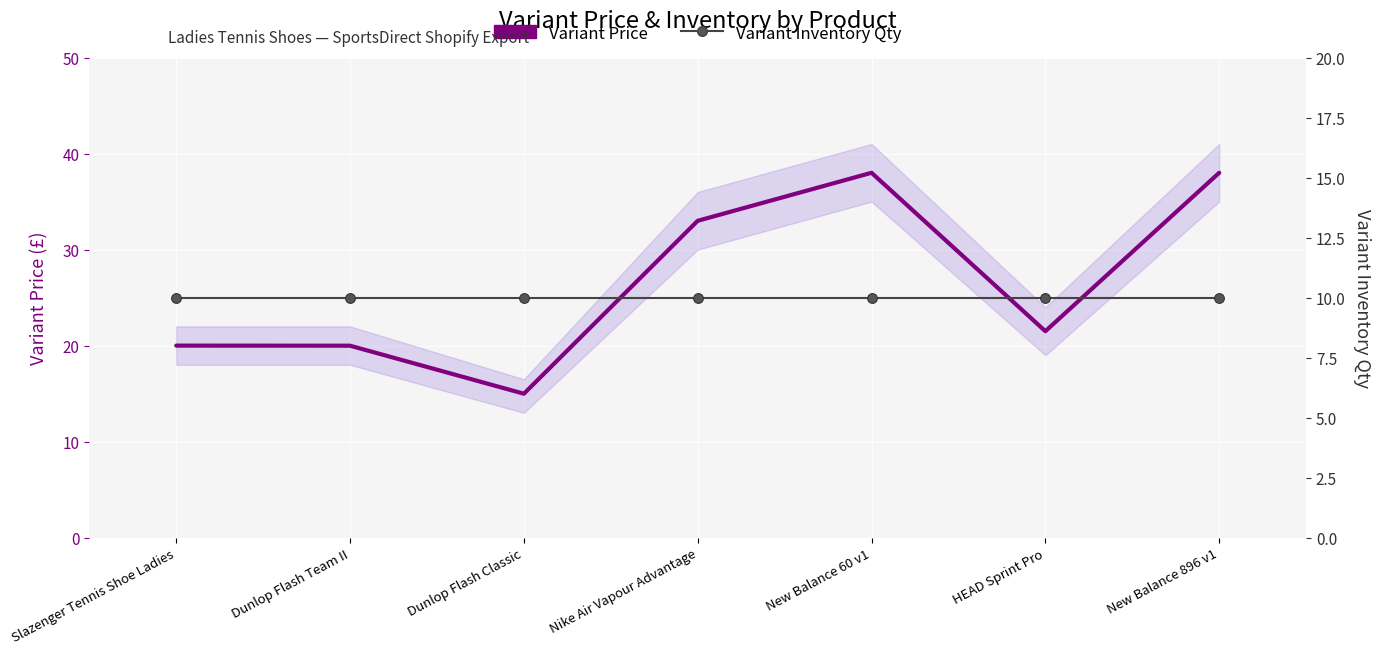

The value of Variant Price at Dunlop Flash Team II is 29.0. True or false?

False